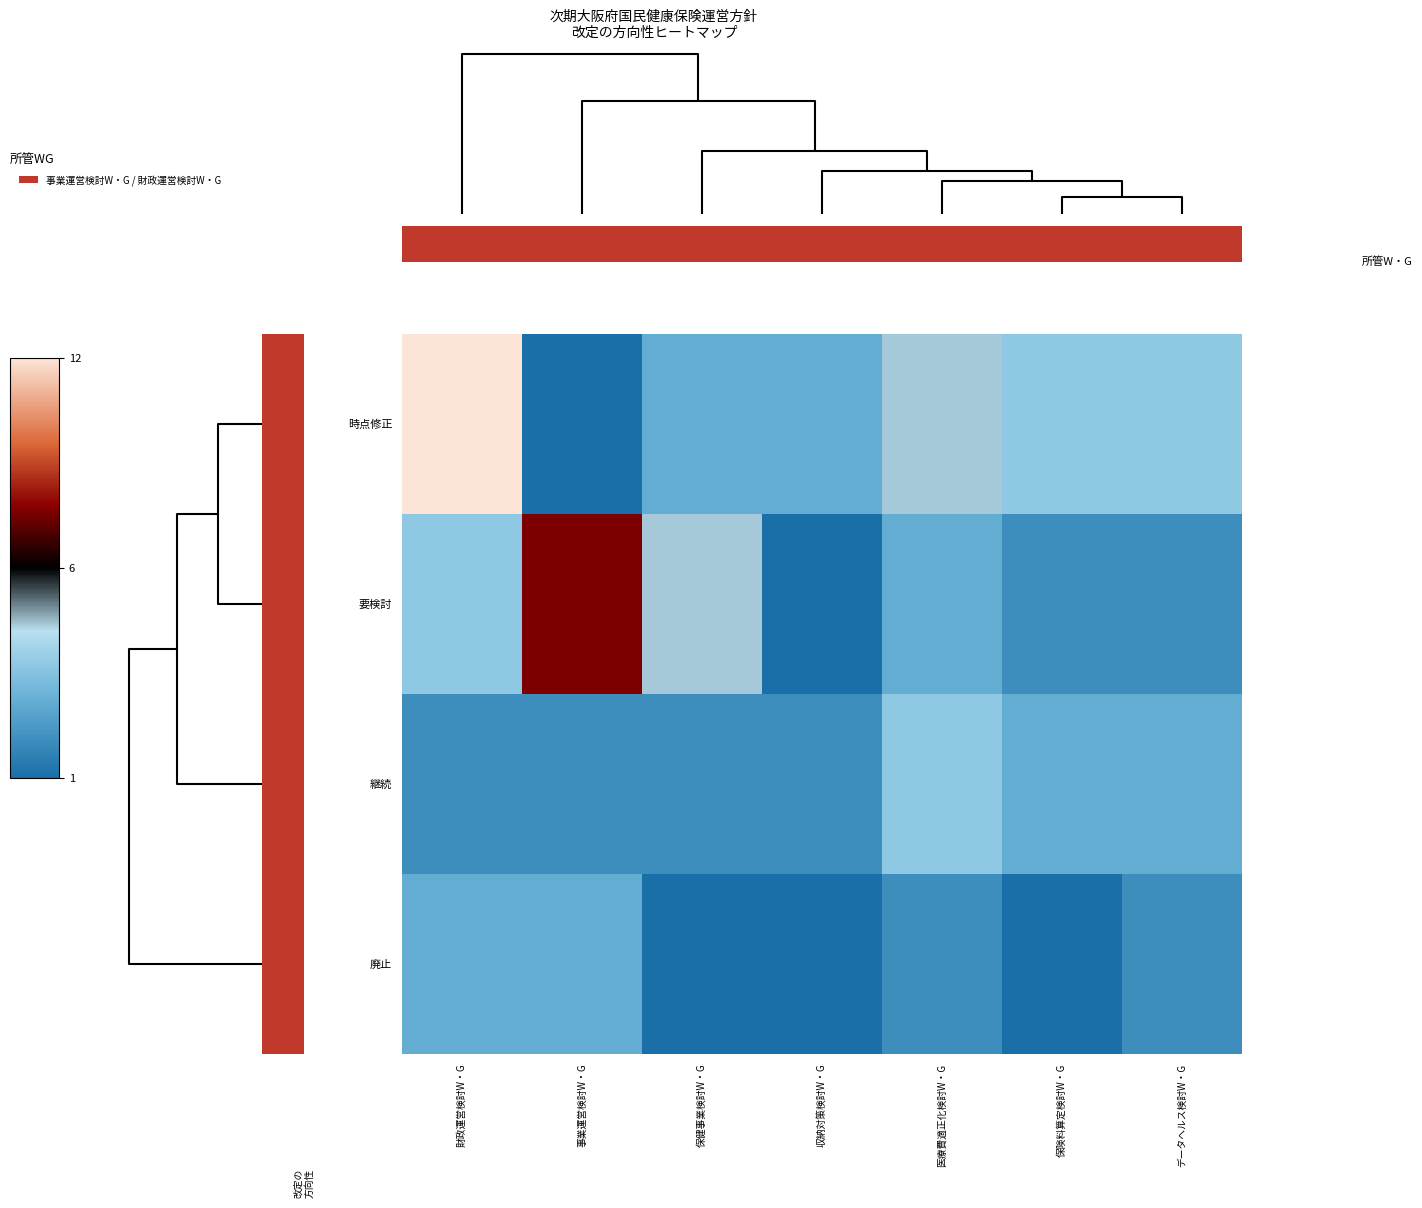

What is the maximum value shown in the chart?

12